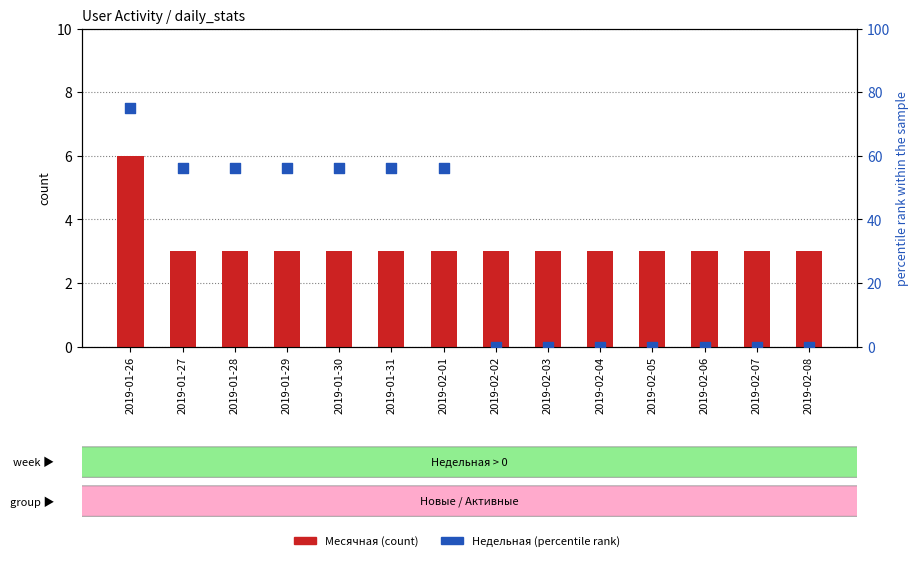

What is the total value across all series at 2019-02-01?

59.2